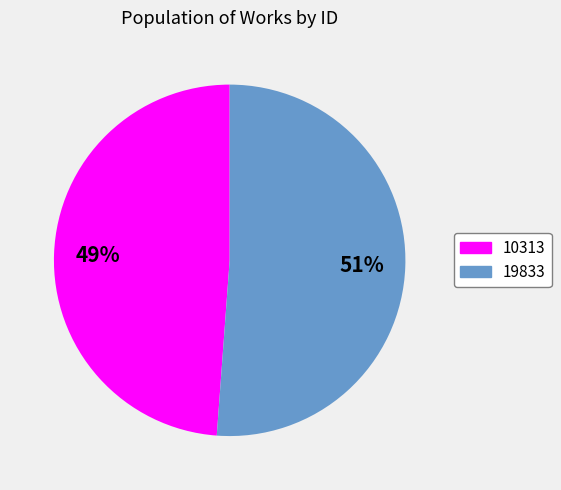

Rank the categories by value from lowest to highest.

10313, 19833